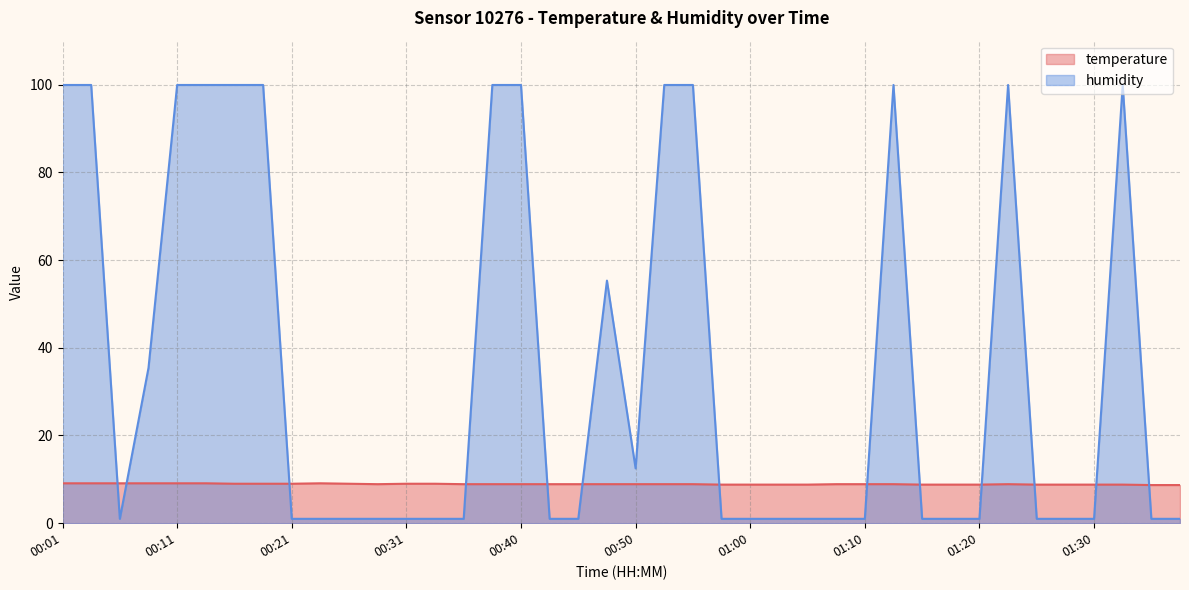

At how many categories does at least one series exceed 33?

15